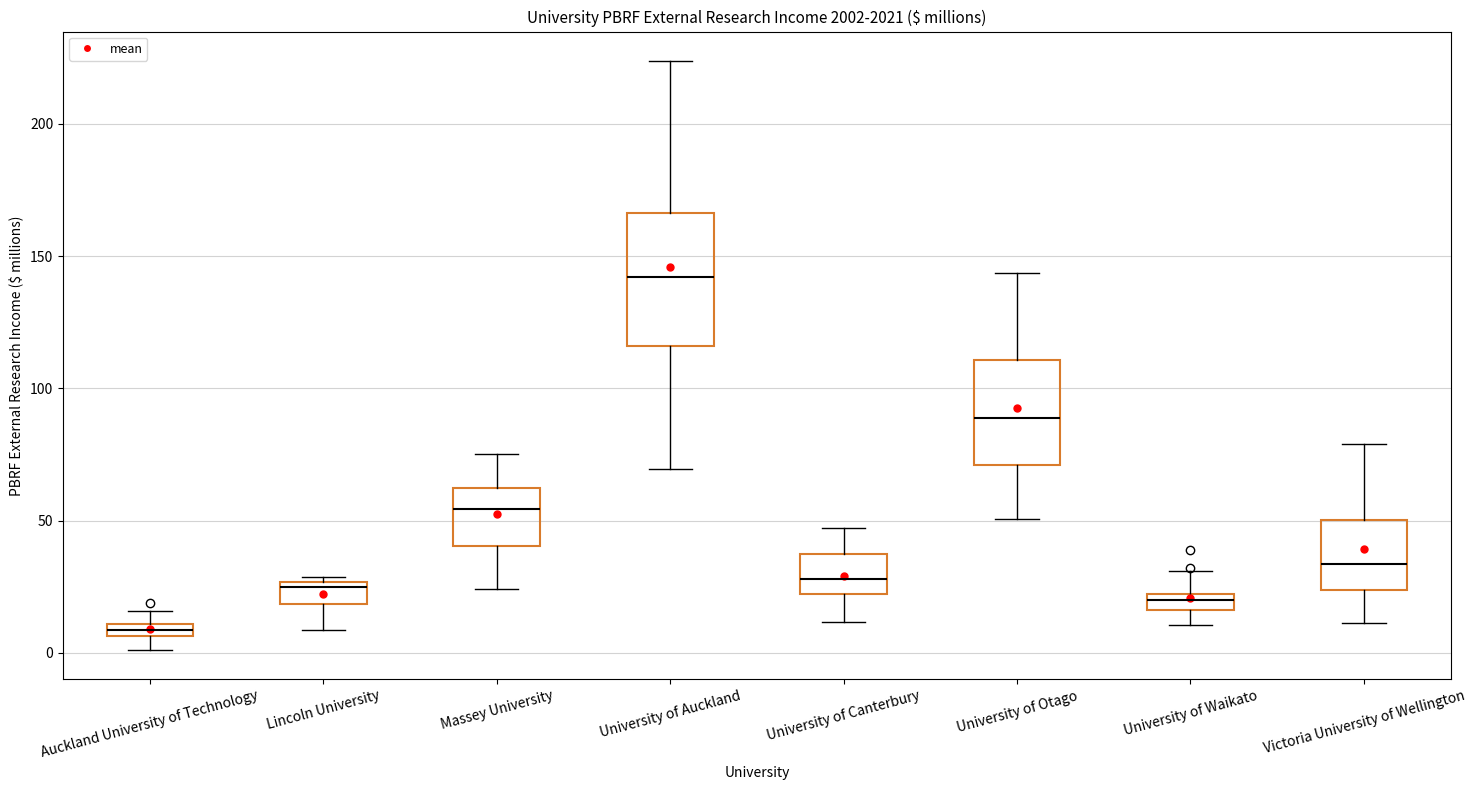

Which box is the tallest, from its lower edge to its upper edge?

University of Auckland